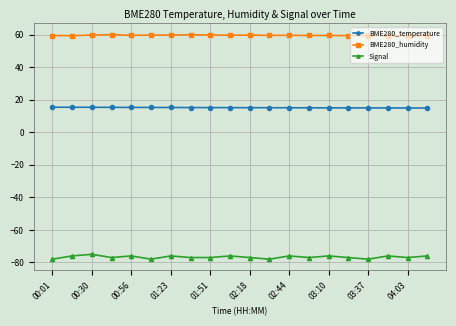

Count the number of data series in this chart.

3